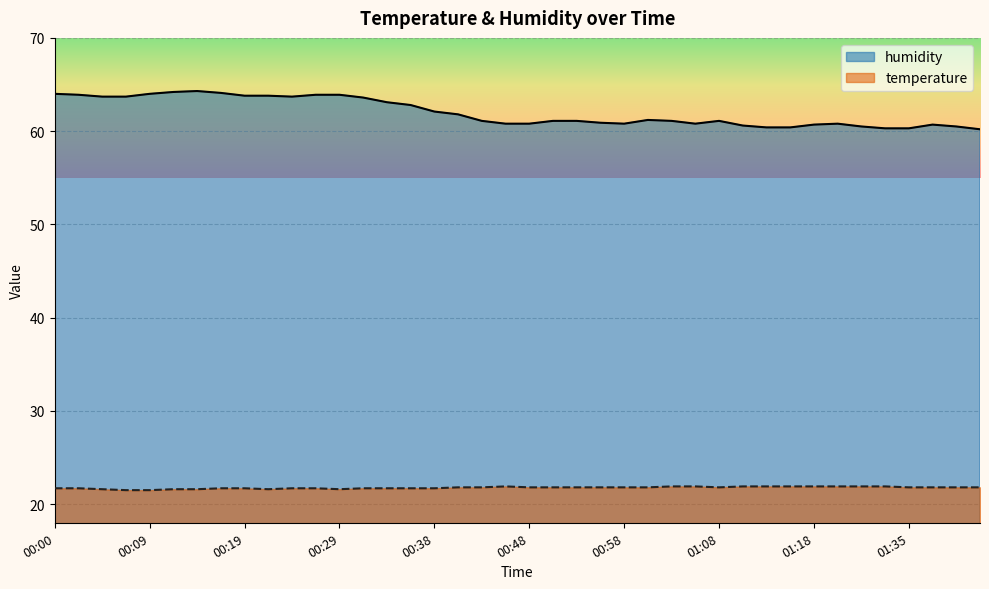

Reading left to right, extract all data points from this chart.

humidity: 00:00=64.0	00:02=63.9	00:04=63.7	00:07=63.7	00:09=64.0	00:12=64.2	00:14=64.3	00:17=64.1	00:19=63.8	00:21=63.8	00:24=63.7	00:26=63.9	00:29=63.9	00:31=63.6	00:34=63.1	00:36=62.8	00:38=62.1	00:41=61.8	00:43=61.1	00:46=60.8	00:48=60.8	00:51=61.1	00:53=61.1	00:55=60.9	00:58=60.8	01:00=61.2	01:03=61.1	01:05=60.8	01:08=61.1	01:10=60.6	01:12=60.4	01:15=60.4	01:18=60.7	01:23=60.8	01:26=60.5	01:31=60.3	01:35=60.3	01:37=60.7	01:40=60.5	01:42=60.2
temperature: 00:00=21.7	00:02=21.7	00:04=21.6	00:07=21.5	00:09=21.5	00:12=21.6	00:14=21.6	00:17=21.7	00:19=21.7	00:21=21.6	00:24=21.7	00:26=21.7	00:29=21.6	00:31=21.7	00:34=21.7	00:36=21.7	00:38=21.7	00:41=21.8	00:43=21.8	00:46=21.9	00:48=21.8	00:51=21.8	00:53=21.8	00:55=21.8	00:58=21.8	01:00=21.8	01:03=21.9	01:05=21.9	01:08=21.8	01:10=21.9	01:12=21.9	01:15=21.9	01:18=21.9	01:23=21.9	01:26=21.9	01:31=21.9	01:35=21.8	01:37=21.8	01:40=21.8	01:42=21.8